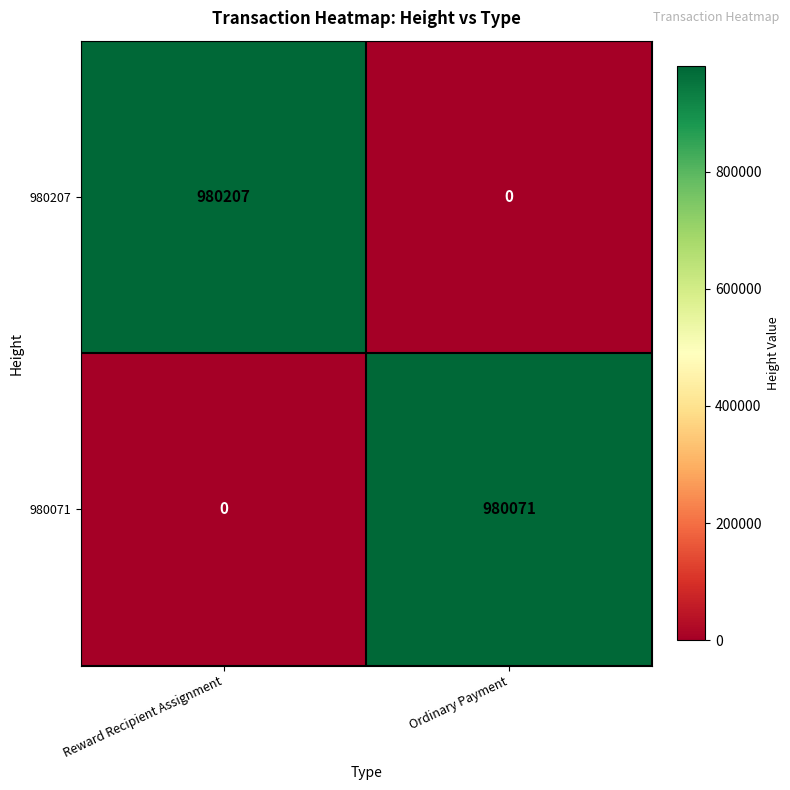

What is the sum of all 980071 values?

980071